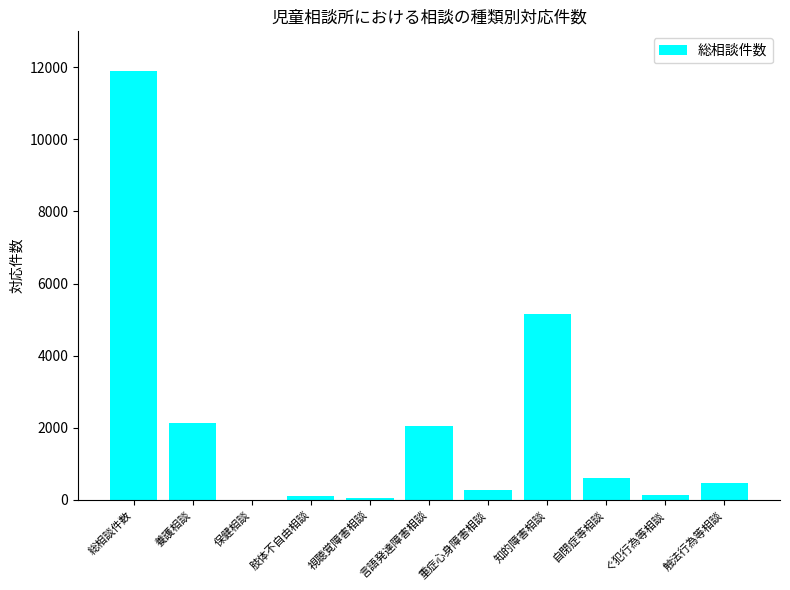

How many categories are shown in the chart?

11